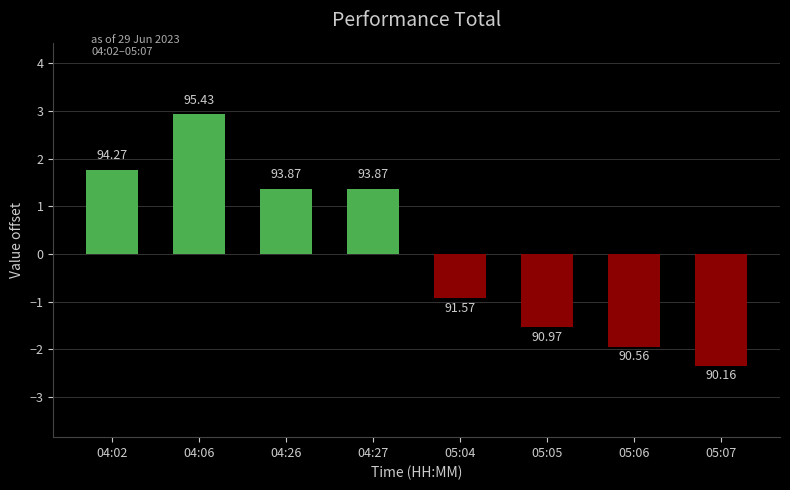

What is the change in value from 04:27 to 05:07?

-3.7